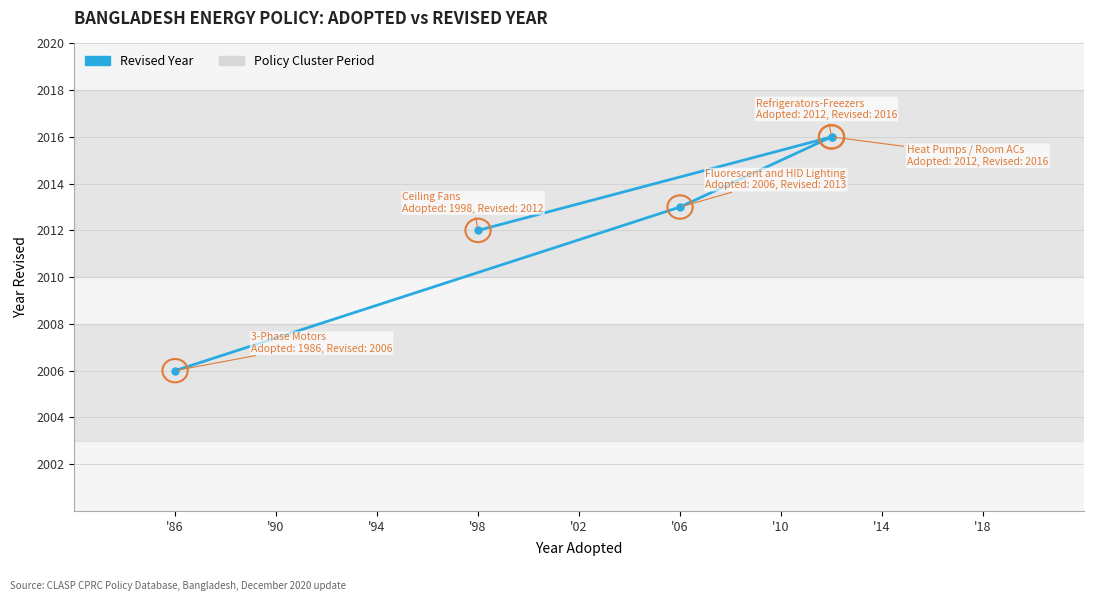

What is the change in value from '90 to '94?

+3